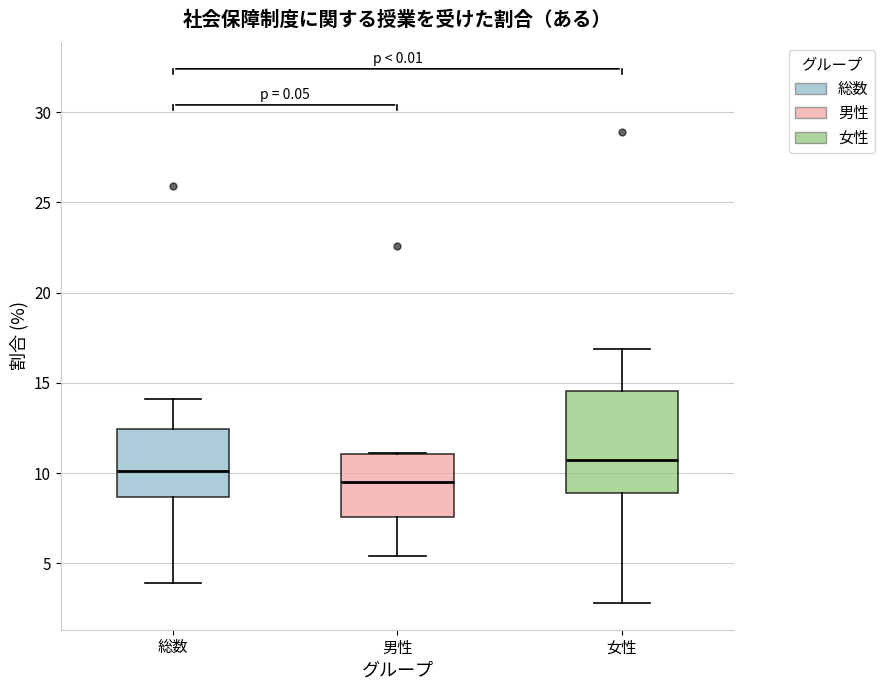

Which box has the highest median line?

女性